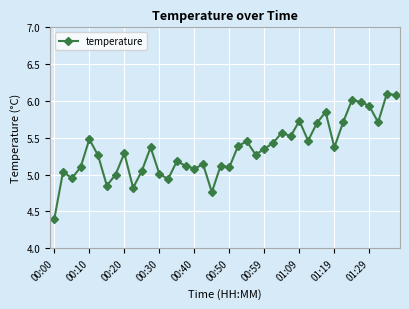

True or false: the data has more than 1 interior local peaks.

True